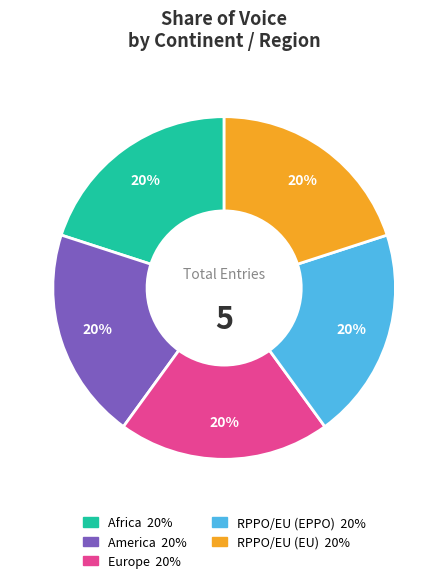

To the nearest percent, what is the average slice percentage?

20%